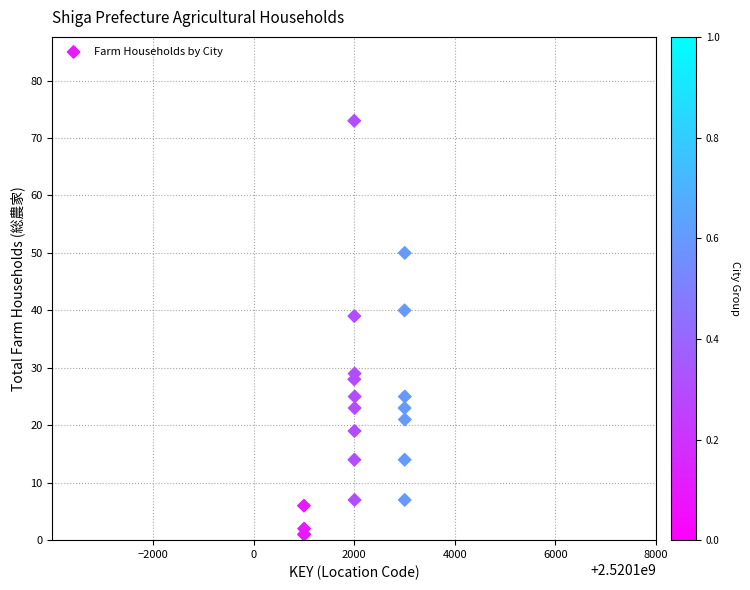

What Y value in the scatter plot is closest to 37?

39